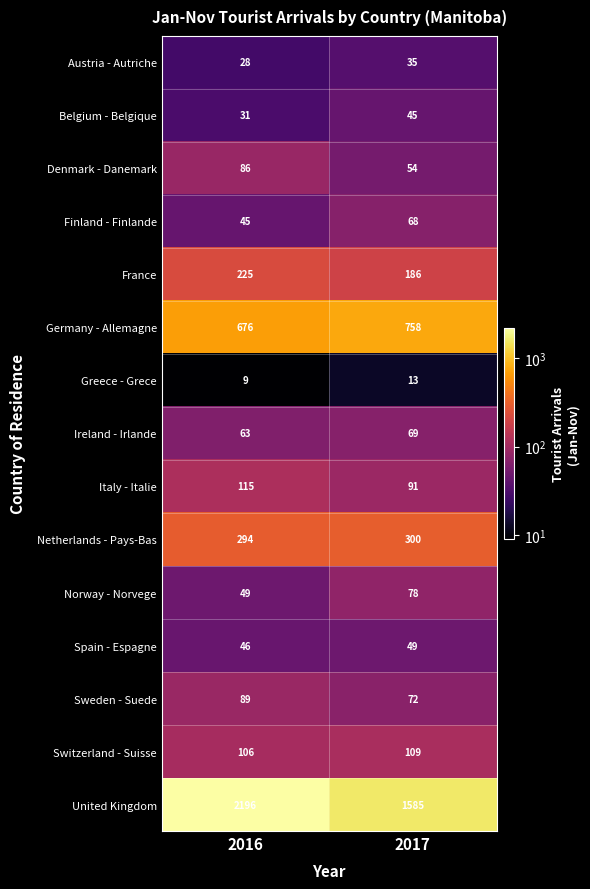

Which category has the lowest value across all series?

2016